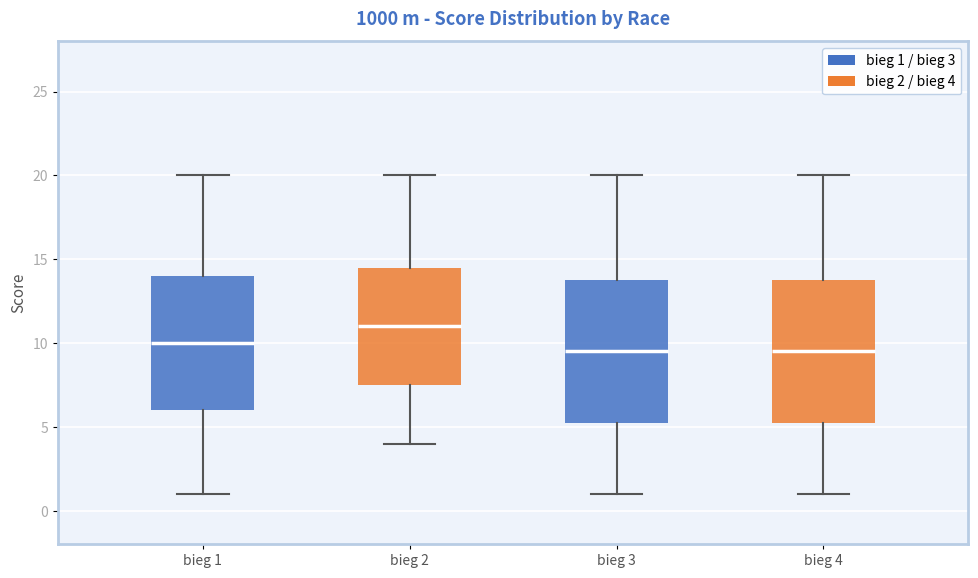

Which box has the highest median line?

bieg 2